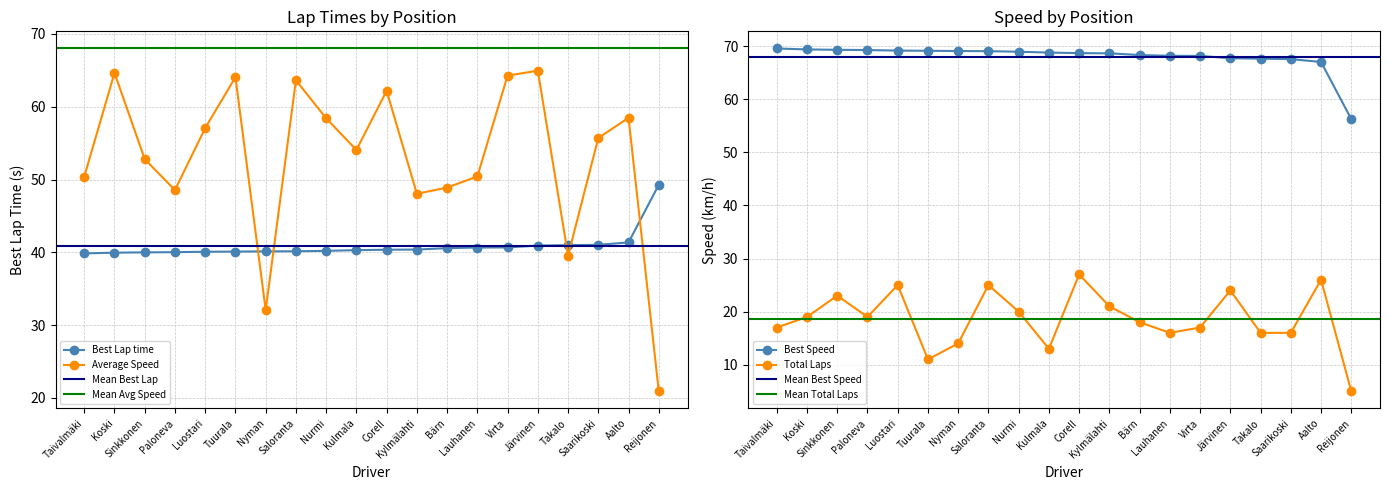

How many values in the Total Laps series exceed 19?

8